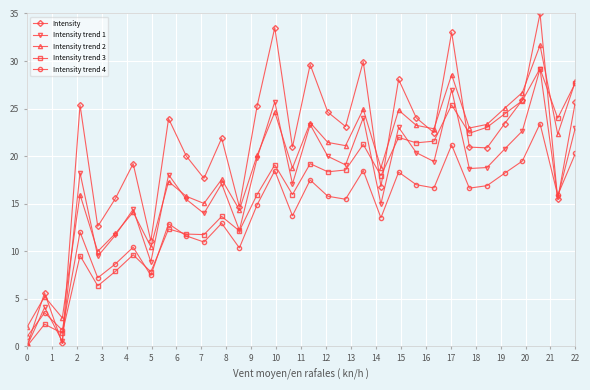

In Intensity trend 3, how many points are lower than both neighbors (excluding endpoints)?

11